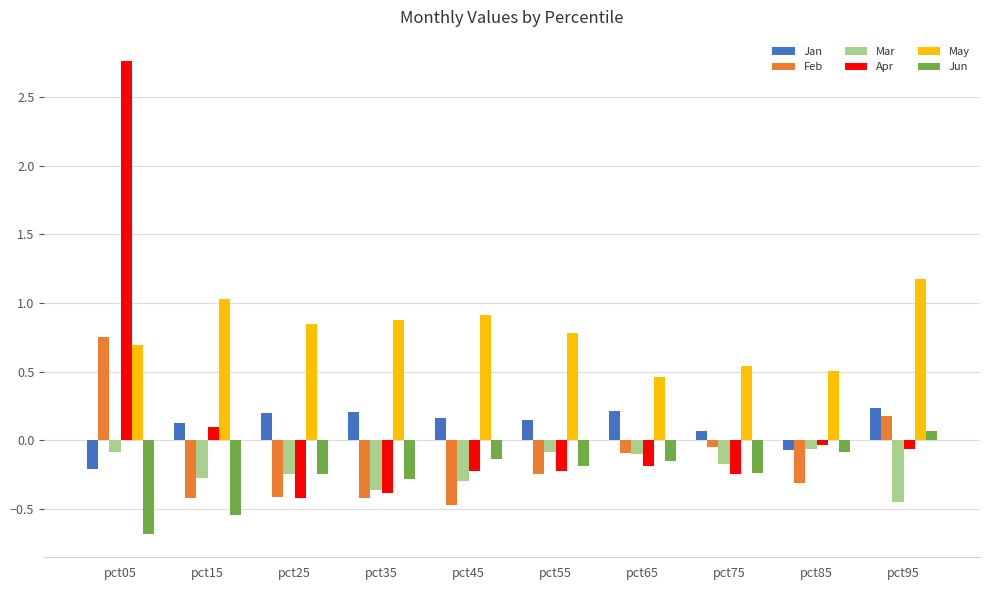

Which series has the widest spread of values?

Apr